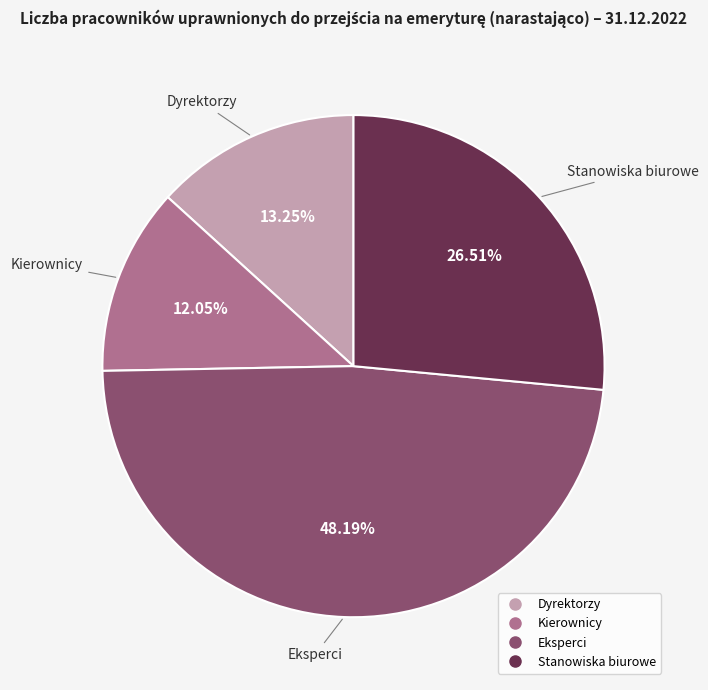

How many slices are in this pie chart?

4